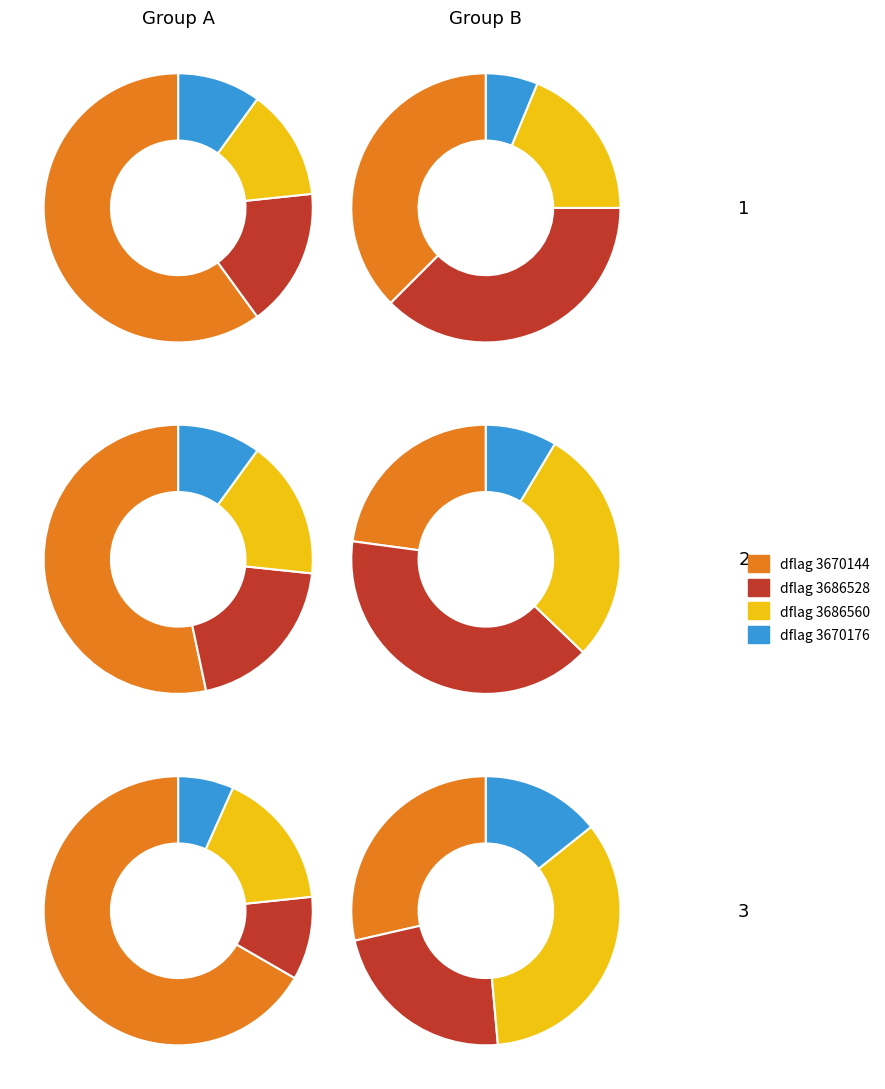

True or false: 3686528 accounts for 20% of the total.

True